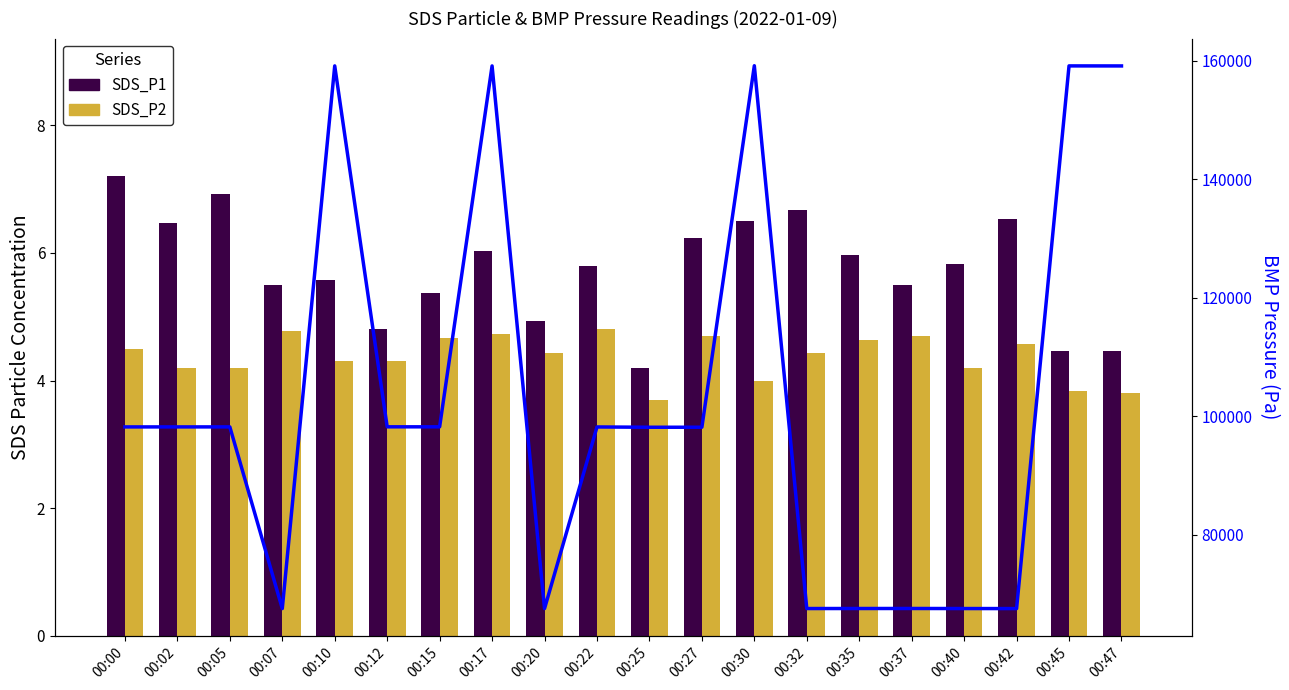

Which series has the largest total across all categories?

BMP_pressure